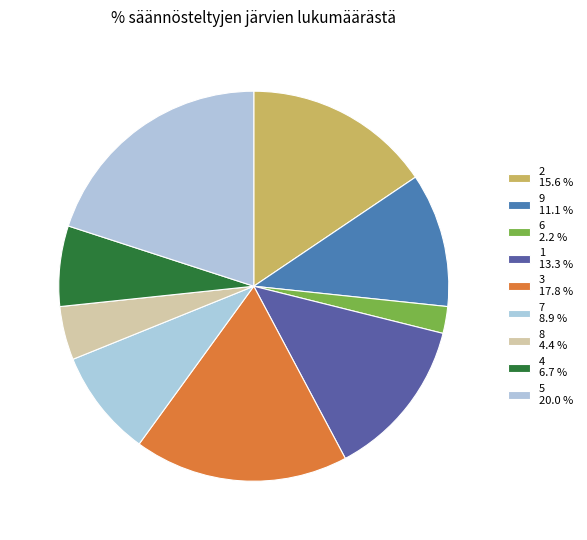

What is the largest slice in the pie chart?

5